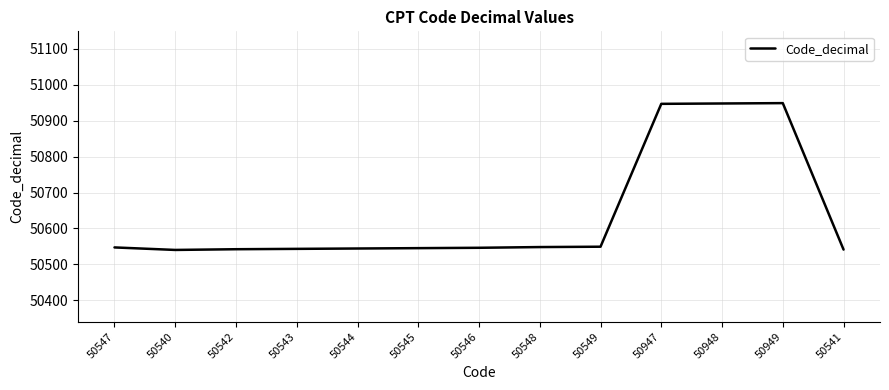

Does the chart have visible grid lines?

Yes